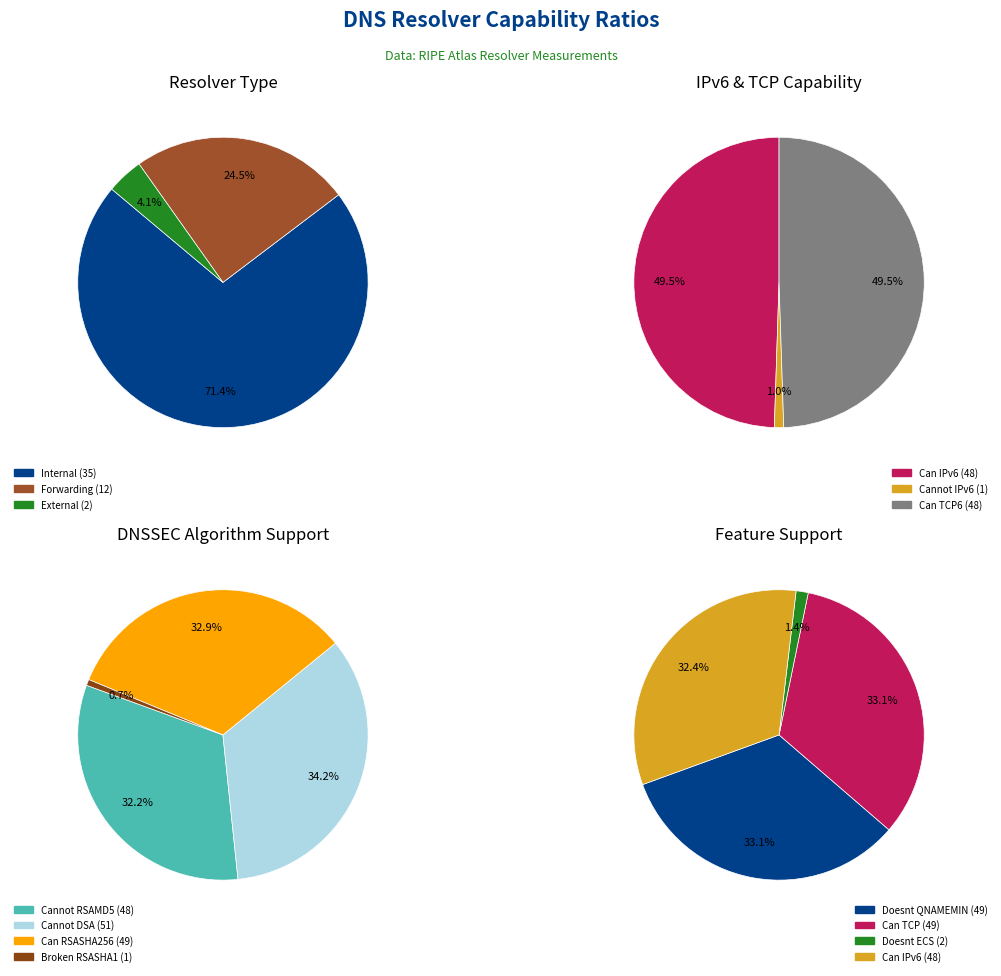

What is the largest slice in the pie chart?

is_internal